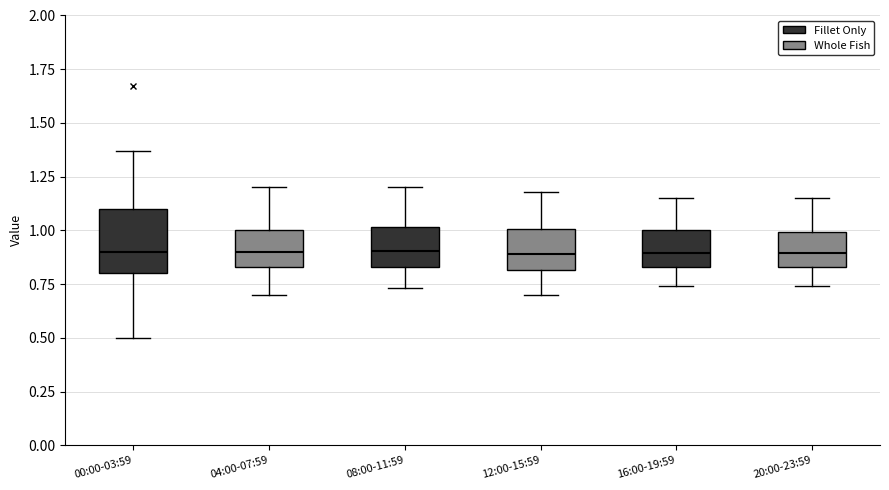

Reading left to right, transcribe this box plot: for each box, give where its median line is, the range the box spans, and where its two whiskers end, as read against the y-axis. The values are not printed on the chart, so give them approximately, as read against the axis.

00:00-03:59: median 0.90, box 0.80 to 1.10, whiskers 0.50 to 1.35
04:00-07:59: median 0.90, box 0.85 to 1.00, whiskers 0.70 to 1.20
08:00-11:59: median 0.90, box 0.85 to 1.00, whiskers 0.75 to 1.20
12:00-15:59: median 0.90, box 0.80 to 1.00, whiskers 0.70 to 1.20
16:00-19:59: median 0.90, box 0.85 to 1.00, whiskers 0.75 to 1.15
20:00-23:59: median 0.90, box 0.85 to 1.00, whiskers 0.75 to 1.15